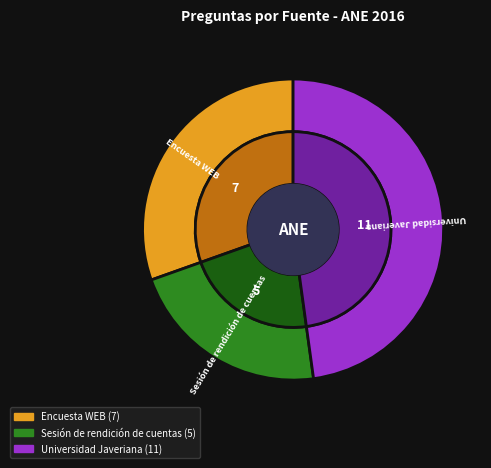

Which category has the biggest portion of the pie?

Universidad Javeriana